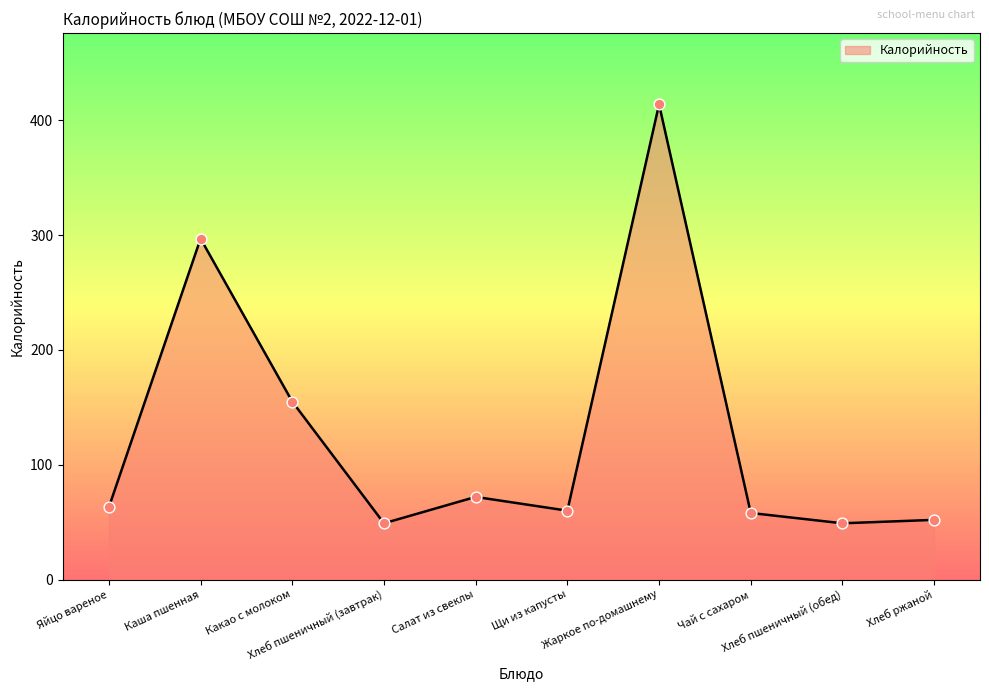

What is the ratio of the value at Хлеб пшеничный (обед) to the value at Яйцо вареное?

0.8